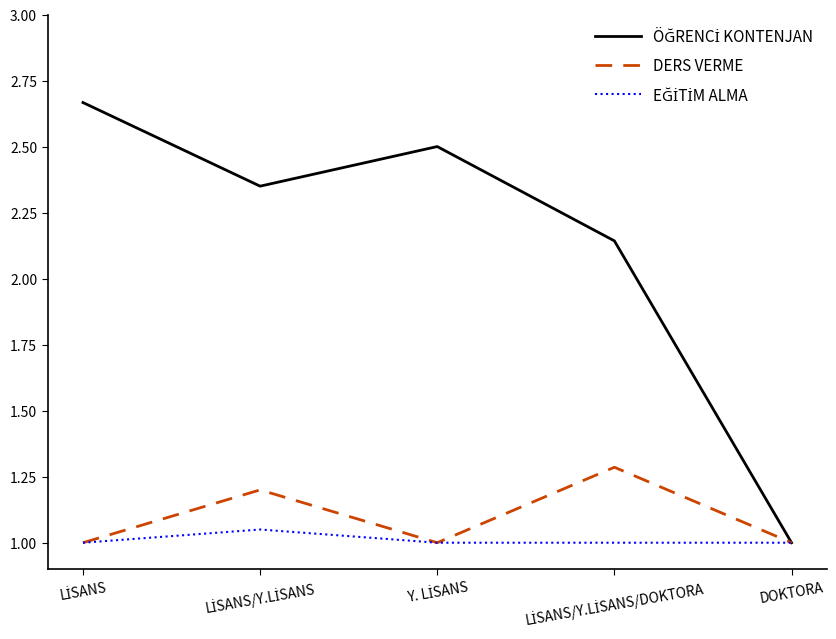

Where is EĞİTİM ALMA nearest to the value 1?

LİSANS